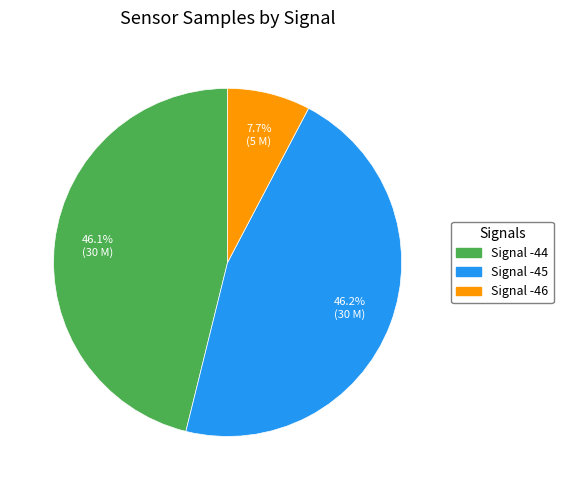

Does Signal -45 account for over 50% of the chart?

No